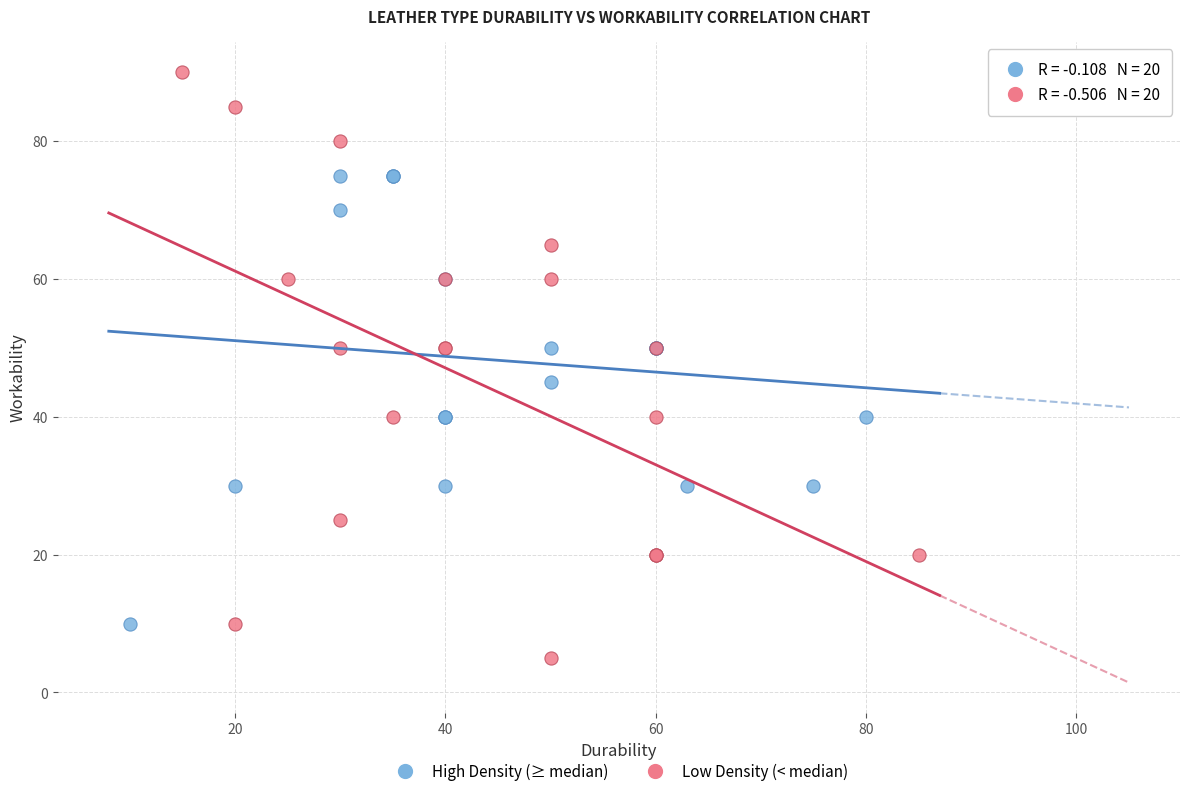

Which series has the largest Y range (max minus min)?

Low Density (< median)